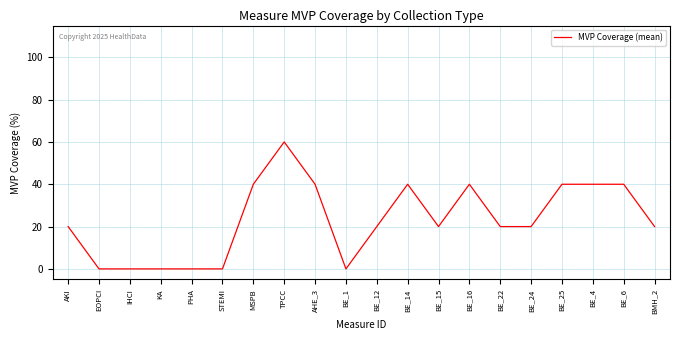

What is the greatest value displayed?

60